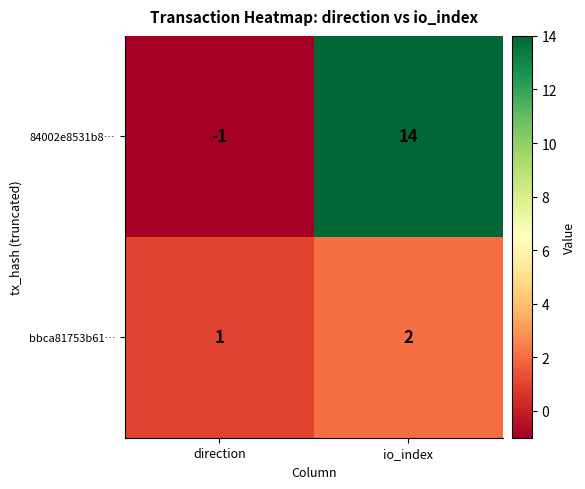

At which label is bbca81753b61… closest to 1?

direction